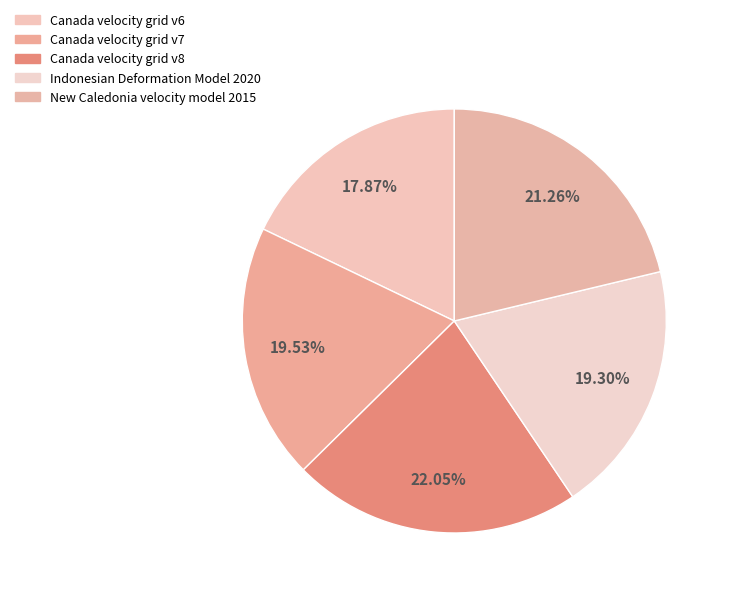

What percentage is the New Caledonia velocity model 2015 slice, to the nearest percent?

21%